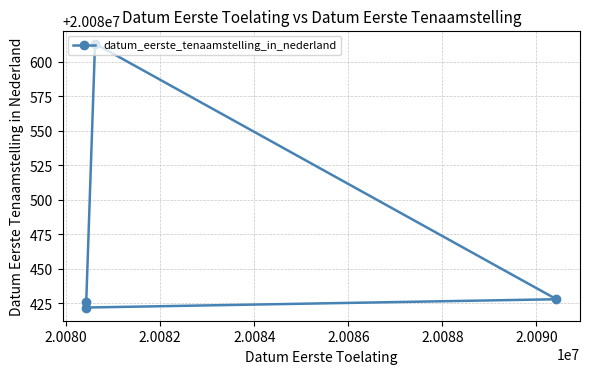

What is the sum of all values?

80321889